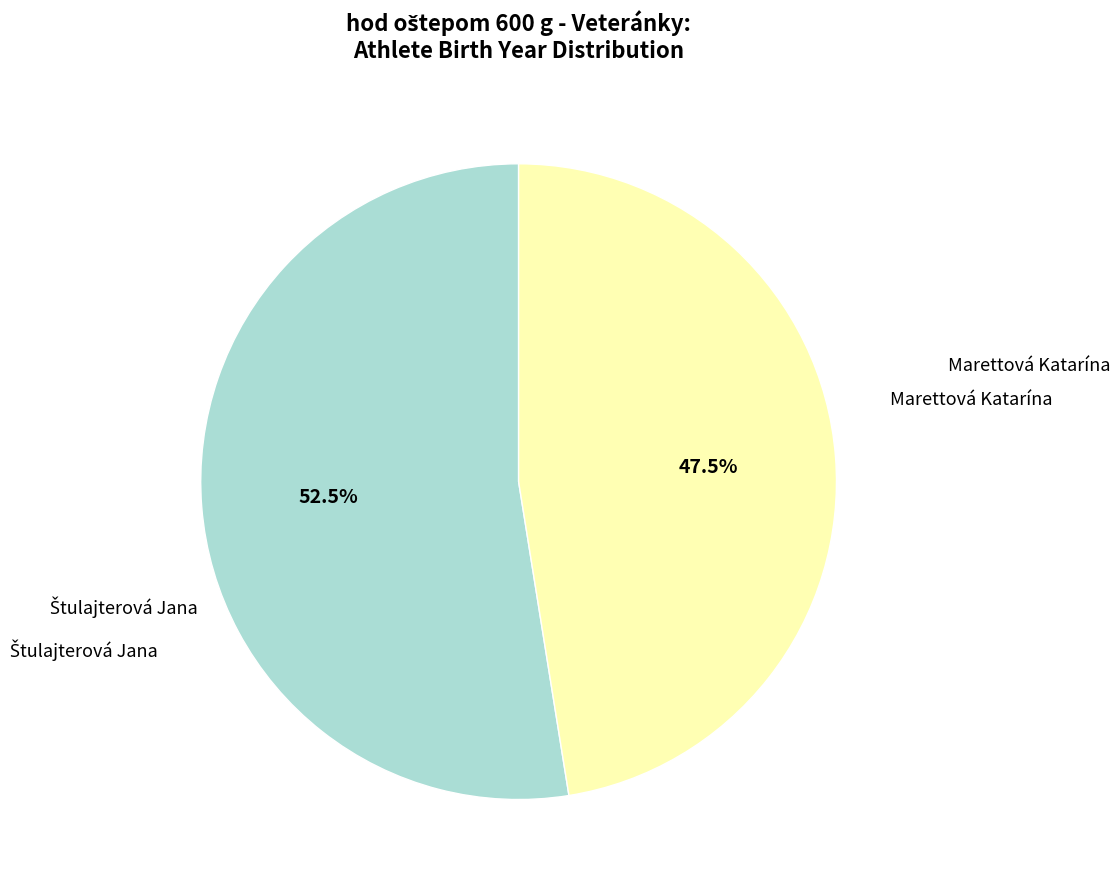

Is there a majority slice in this chart?

Yes